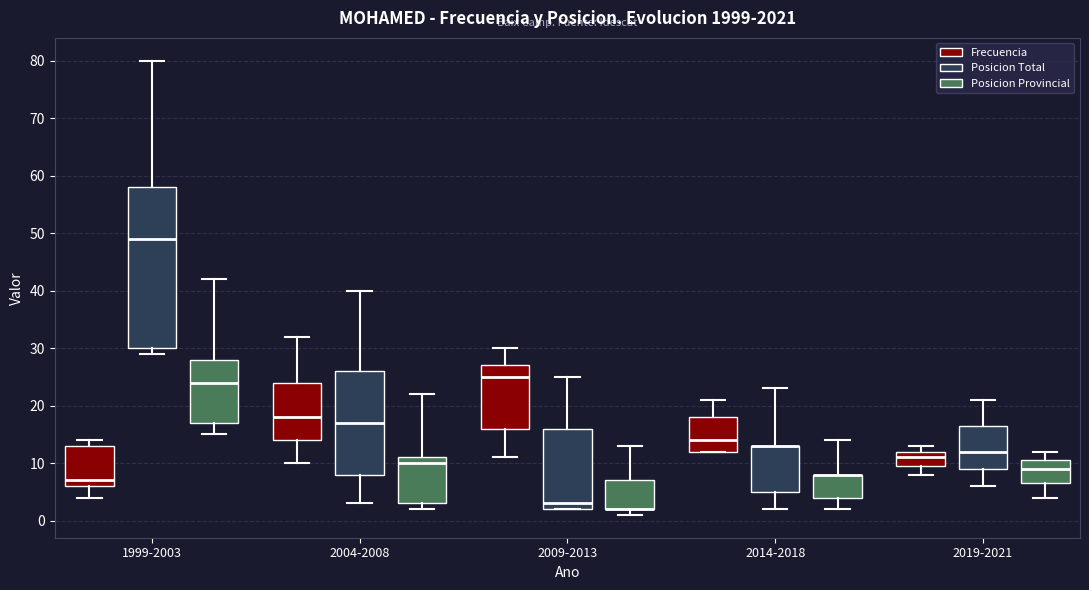

Which box is the tallest, from its lower edge to its upper edge?

1999-2003 (Posicion Total)